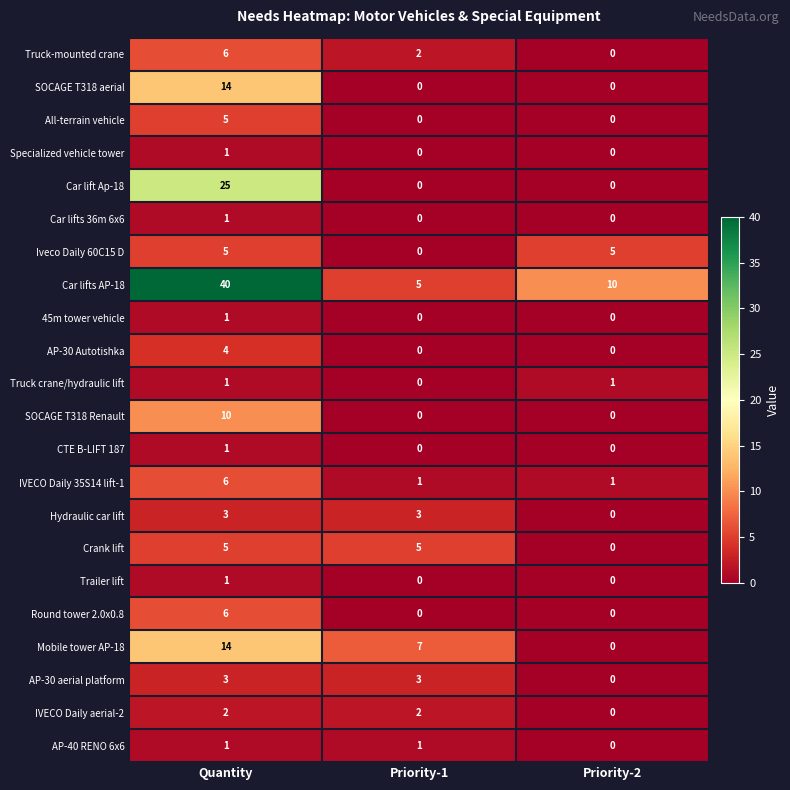

How many Car lift Ap-18 values are between 0 and 25?

3